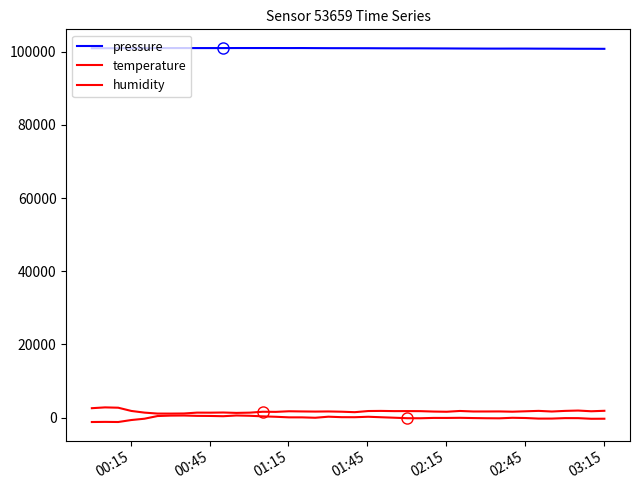

Does the chart have visible grid lines?

No